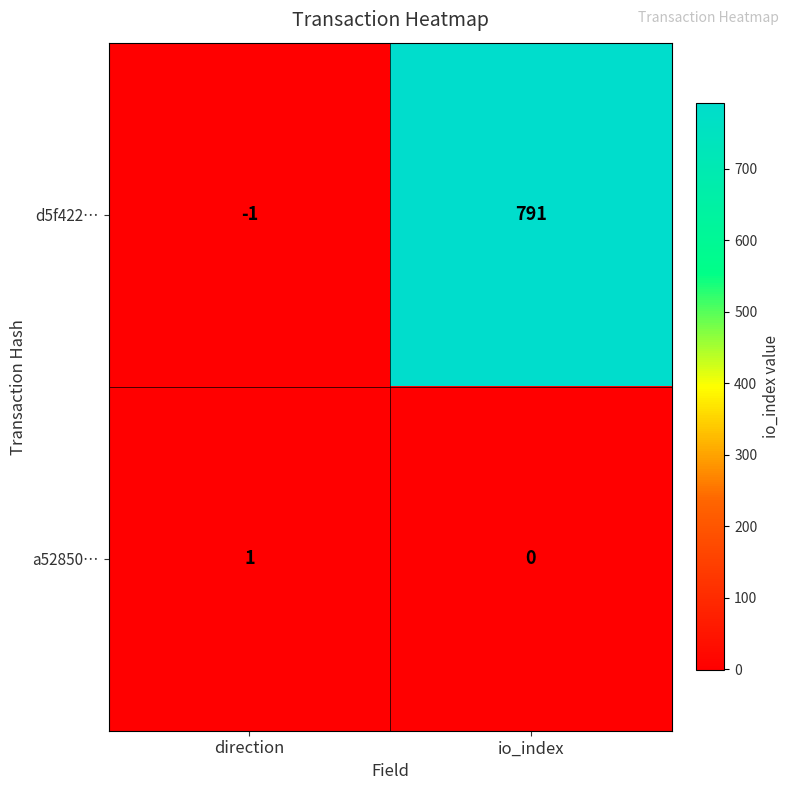

What is the sum of all d5f422… values?

790